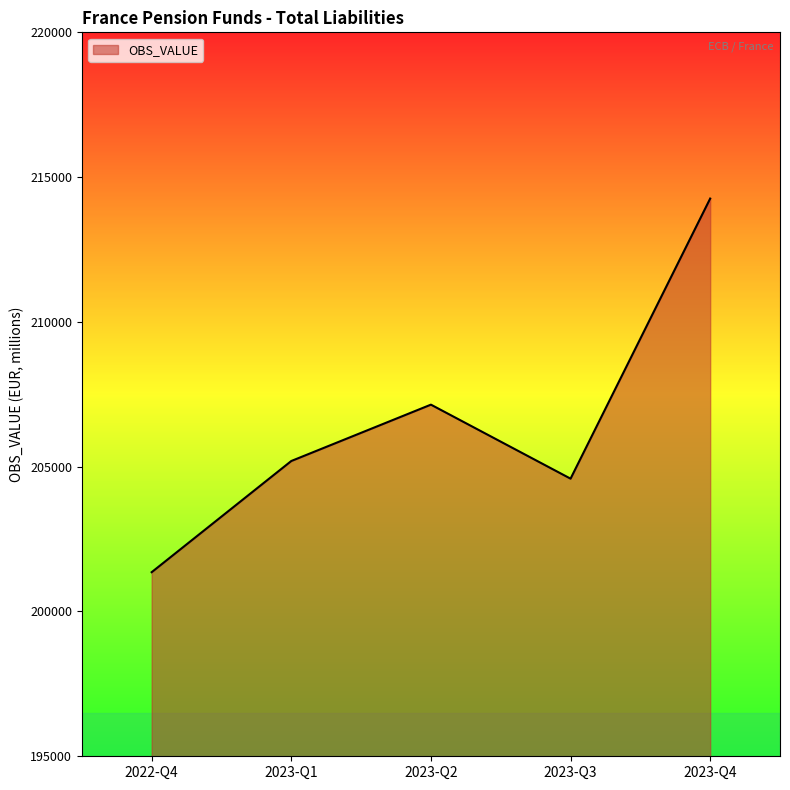

List the labels in order of value, smallest first.

2022-Q4, 2023-Q3, 2023-Q1, 2023-Q2, 2023-Q4